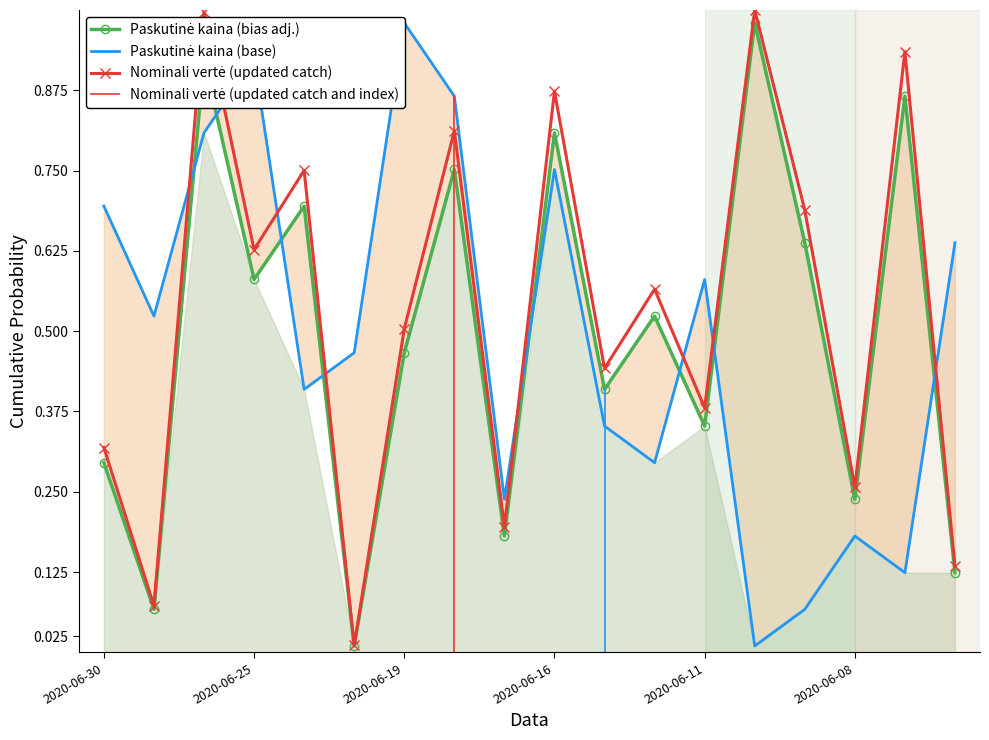

How many categories are shown in the chart?

18